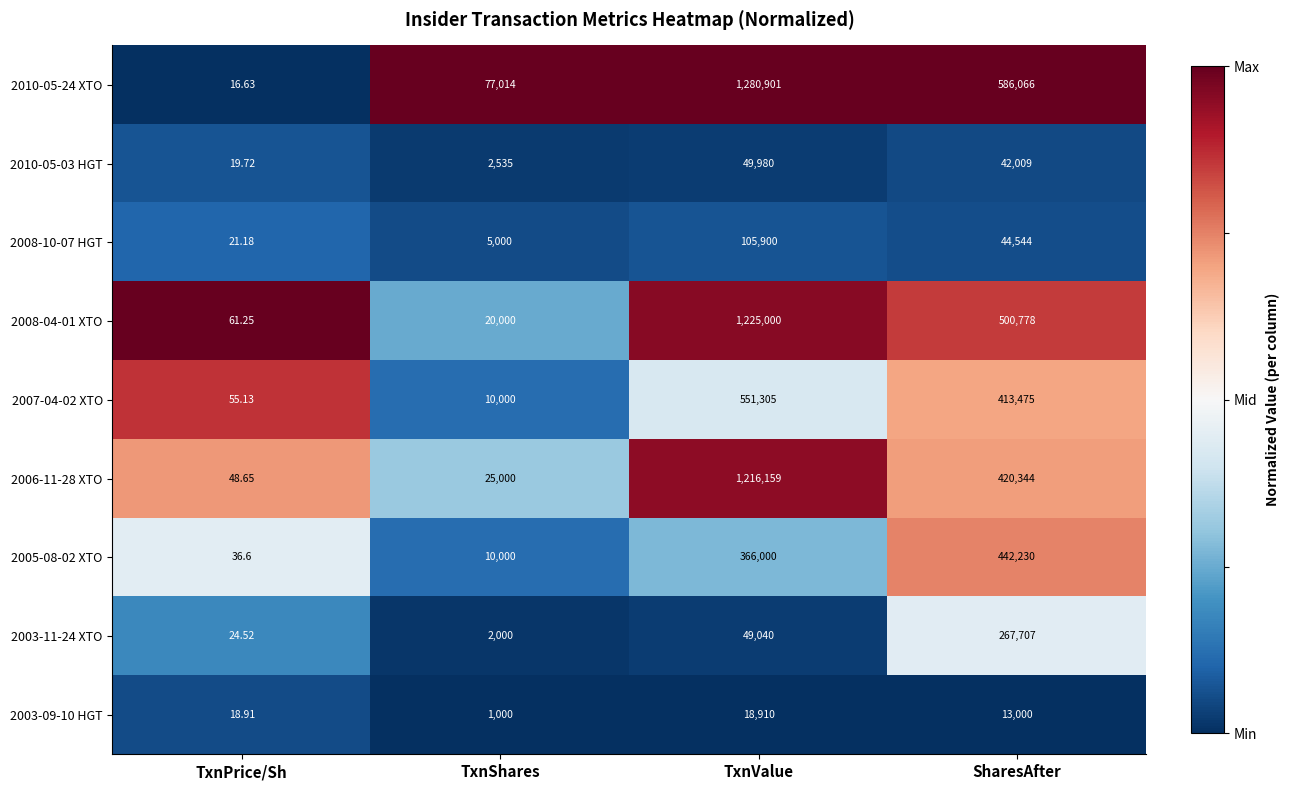

List the labels in order of 2008-04-01 XTO value, largest first.

TxnValue, SharesAfter, TxnShares, TxnPrice/Sh